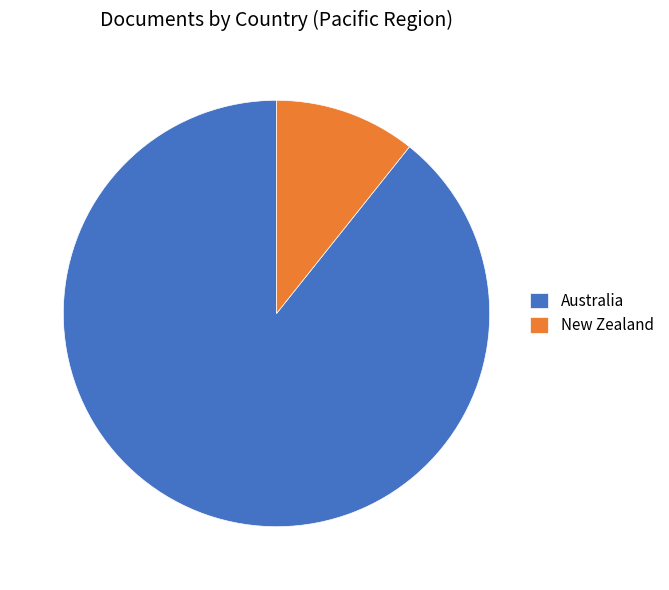

Rank the categories by value from highest to lowest.

Australia, New Zealand